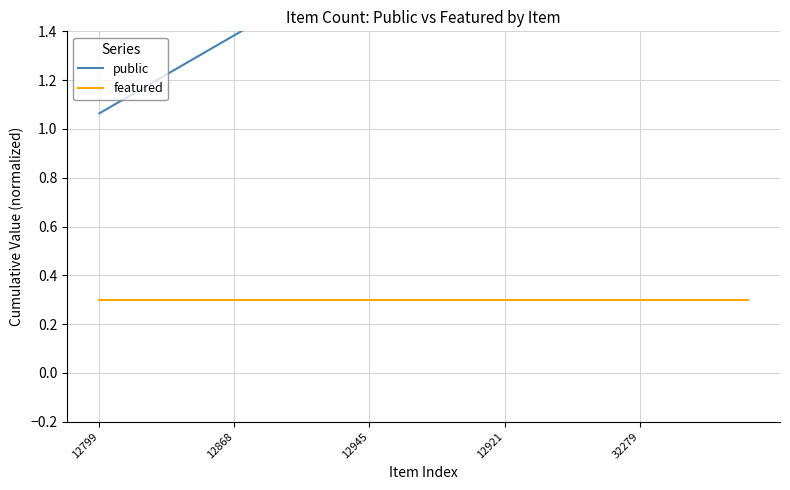

True or false: featured and public cross at least once.

False